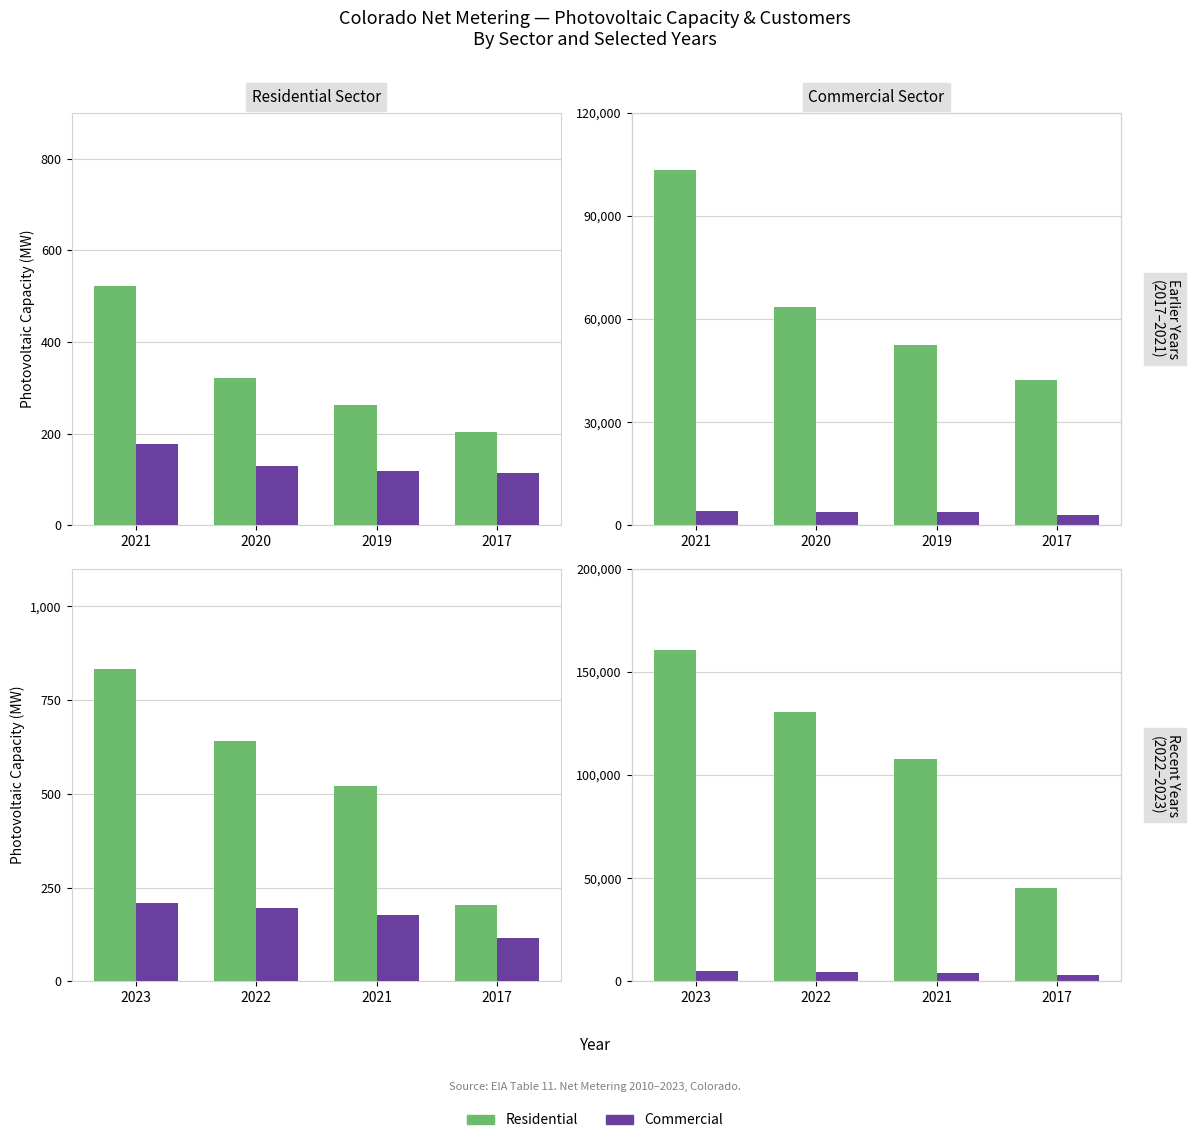

Which series has the widest spread of values?

Residential